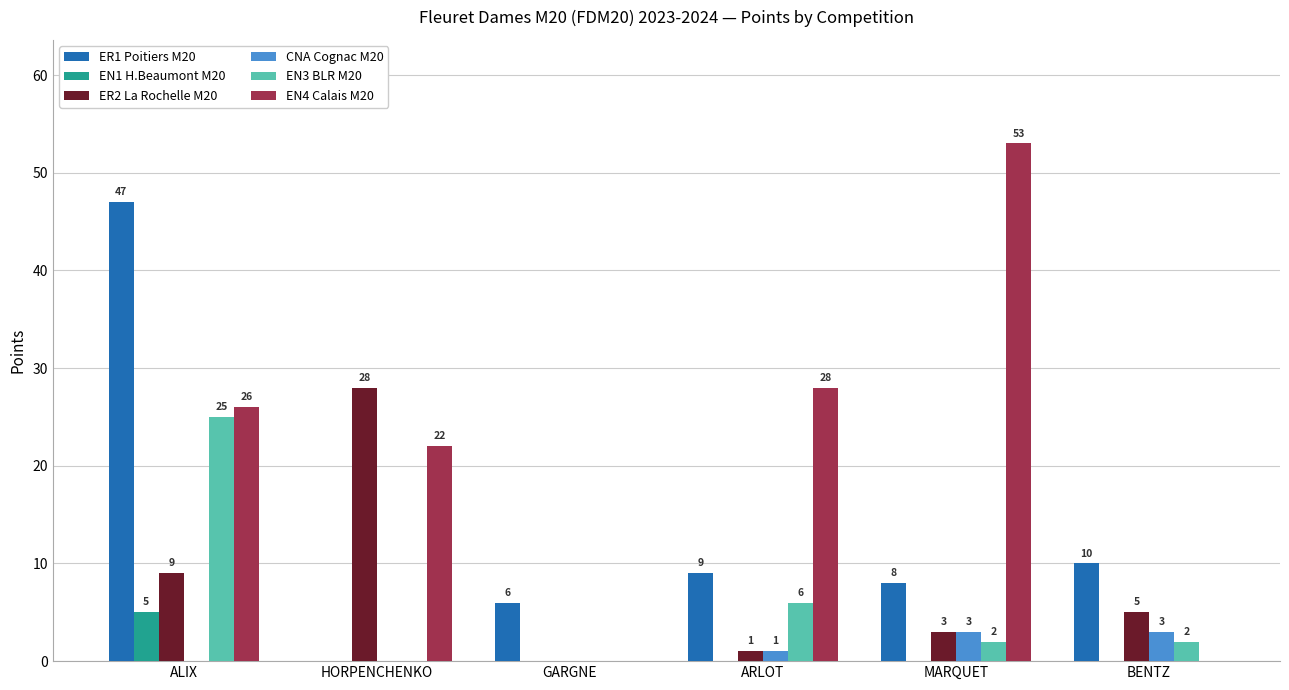

Reading left to right, extract all data points from this chart.

ER1 Poitiers M20: ALIX=47	HORPENCHENKO=0	GARGNE=6	ARLOT=9	MARQUET=8	BENTZ=10
EN1 H.Beaumont M20: ALIX=5	HORPENCHENKO=0	GARGNE=0	ARLOT=0	MARQUET=0	BENTZ=0
ER2 La Rochelle M20: ALIX=9	HORPENCHENKO=28	GARGNE=0	ARLOT=1	MARQUET=3	BENTZ=5
CNA Cognac M20: ALIX=0	HORPENCHENKO=0	GARGNE=0	ARLOT=1	MARQUET=3	BENTZ=3
EN3 BLR M20: ALIX=25	HORPENCHENKO=0	GARGNE=0	ARLOT=6	MARQUET=2	BENTZ=2
EN4 Calais M20: ALIX=26	HORPENCHENKO=22	GARGNE=0	ARLOT=28	MARQUET=53	BENTZ=0